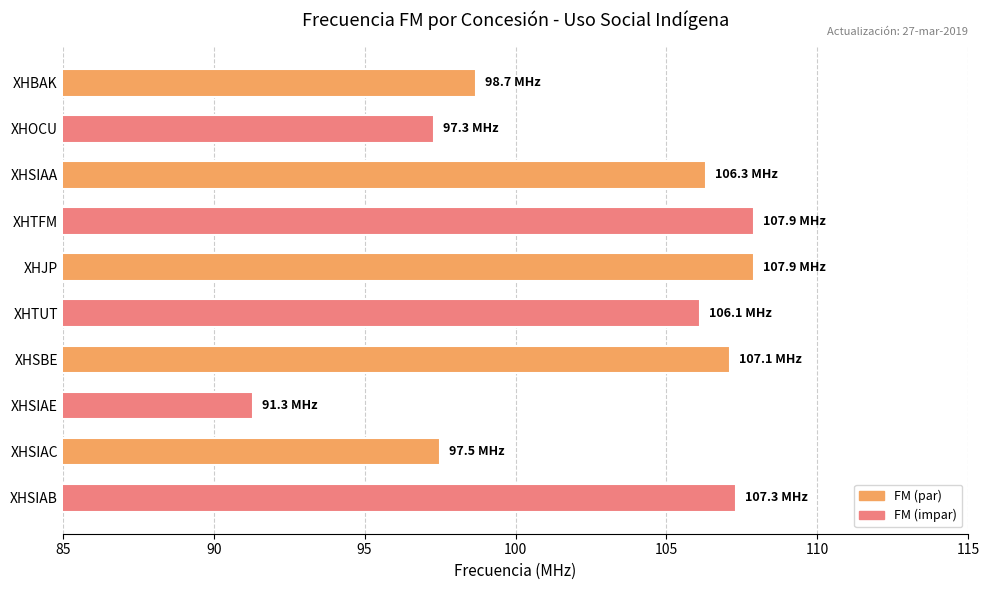

What is the approximate value at XHBAK?

98.7